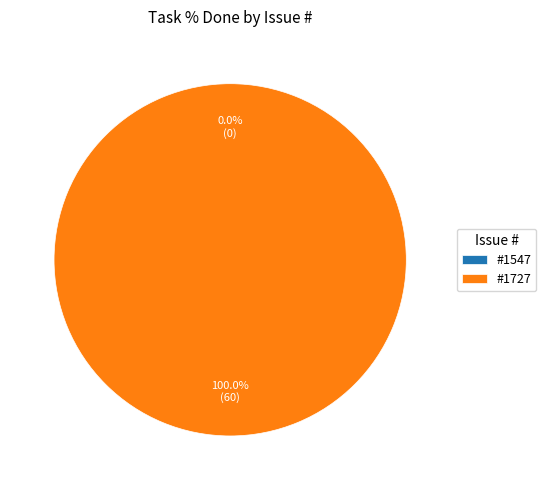

How many segments does this pie chart have?

2